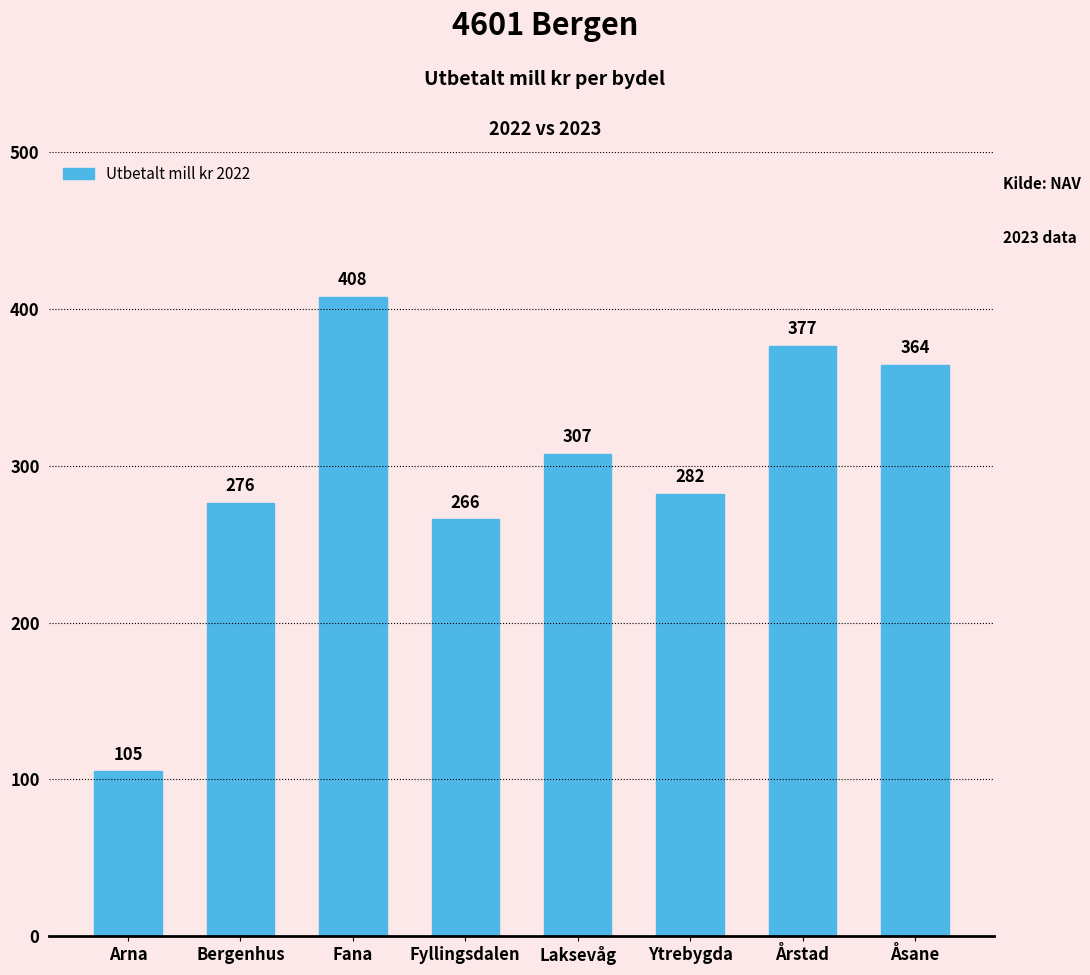

How many values are below 307?

4